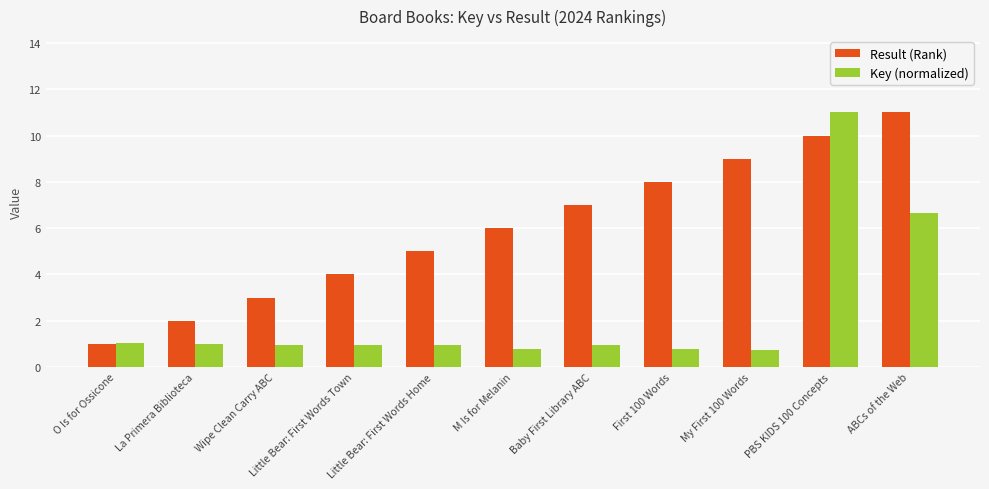

Does the chart contain stacked bars?

No